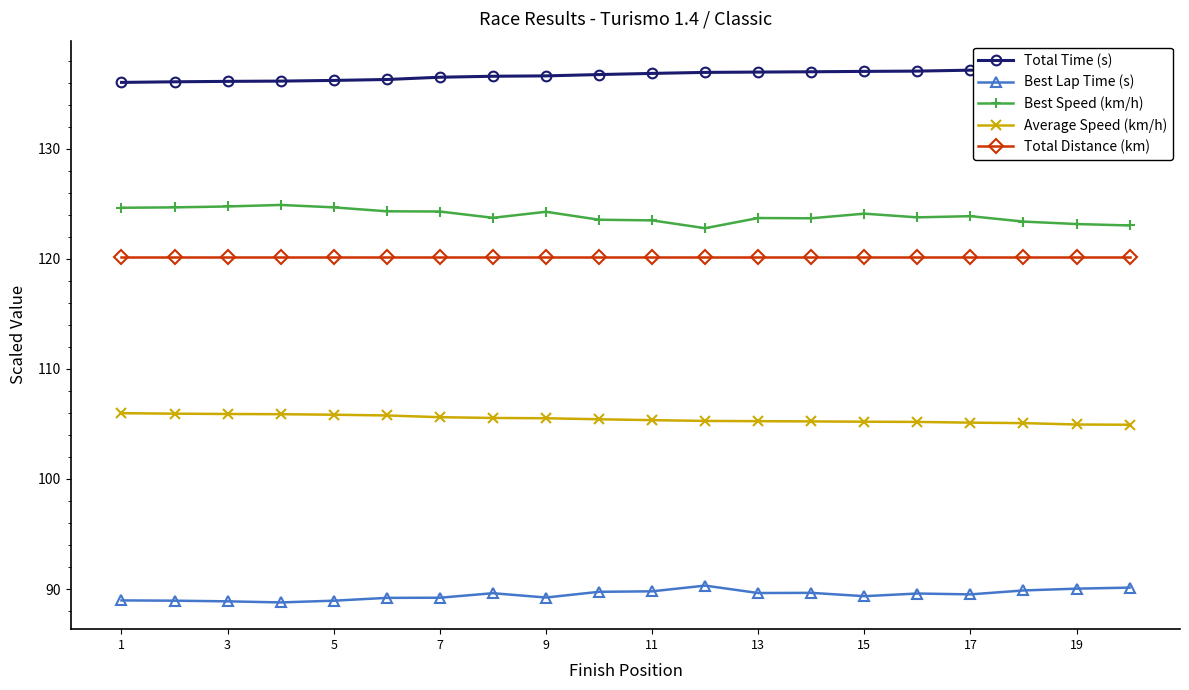

Is the value of Best Speed (km/h) at 1 greater than the value of Best Lap Time (s) at 7?

Yes